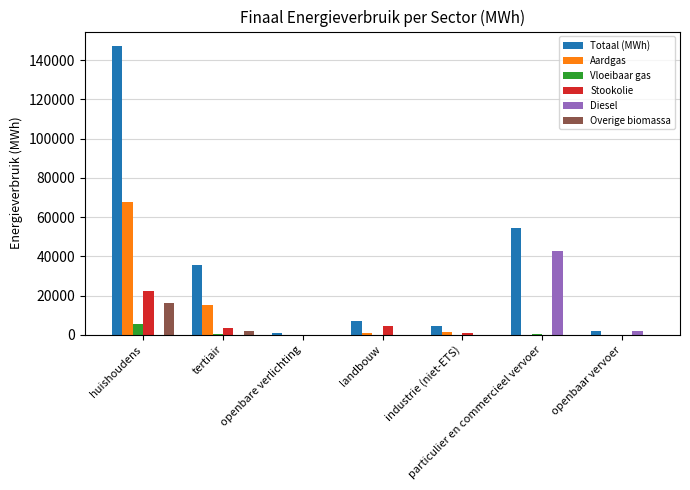

What is the total value across all series at landbouw?

12566.9